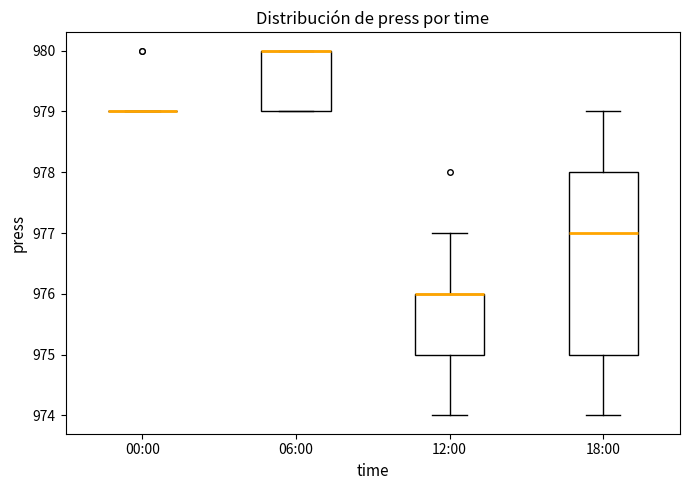

Reading left to right, transcribe this box plot: for each box, give where its median line is, the range the box spans, and where its two whiskers end, as read against the y-axis. The values are not printed on the chart, so give them approximately, as read against the axis.

00:00: box collapsed to a line at 979, whiskers 979 to 979
06:00: median 980 (drawn on the box's upper edge), box 979 to 980, whiskers 979 to 980
12:00: median 976 (drawn on the box's upper edge), box 975 to 976, whiskers 974 to 977
18:00: median 977, box 975 to 978, whiskers 974 to 979